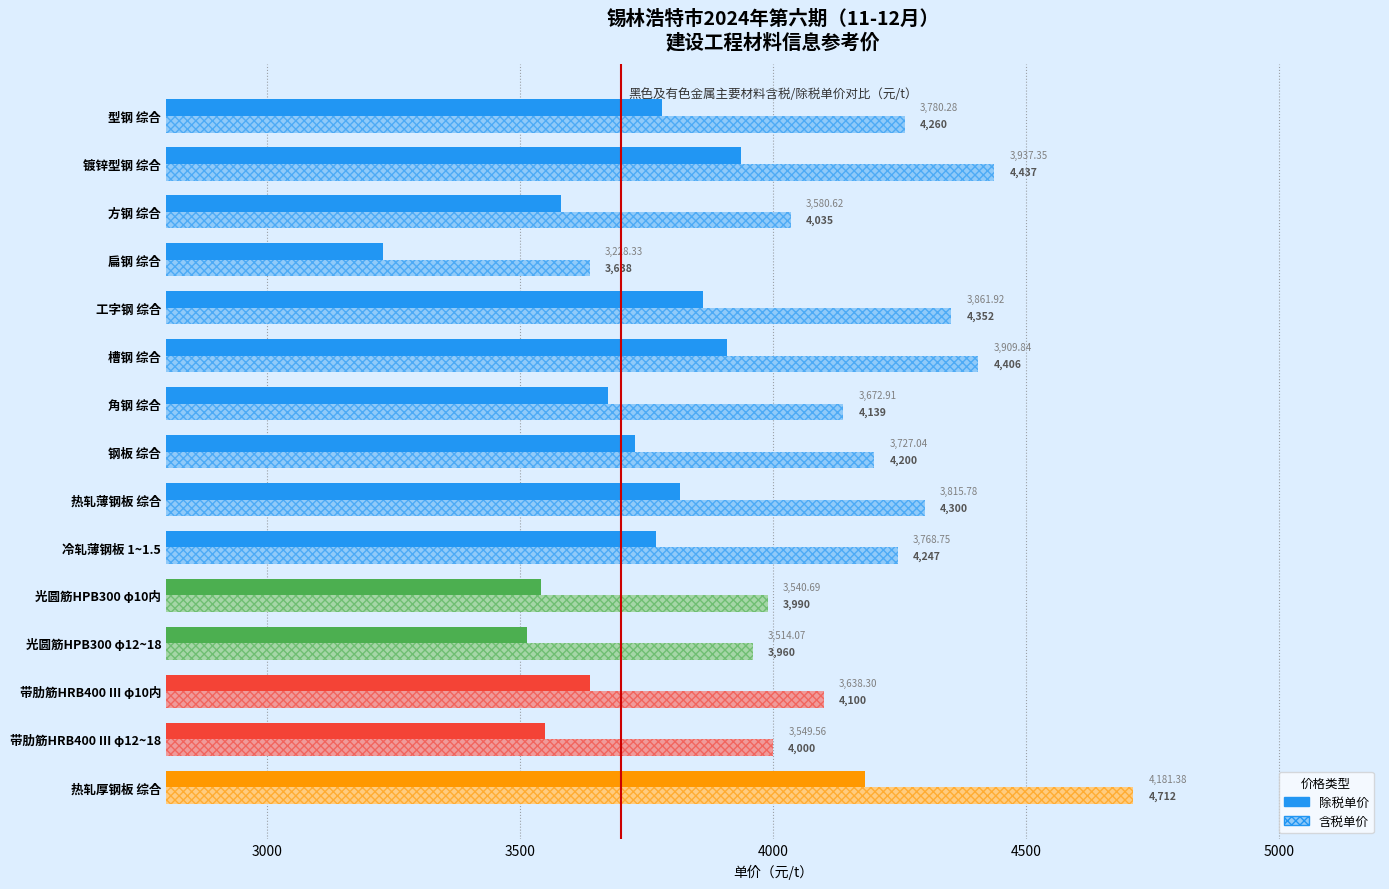

Which label corresponds to the smallest value in the chart?

扁钢 综合